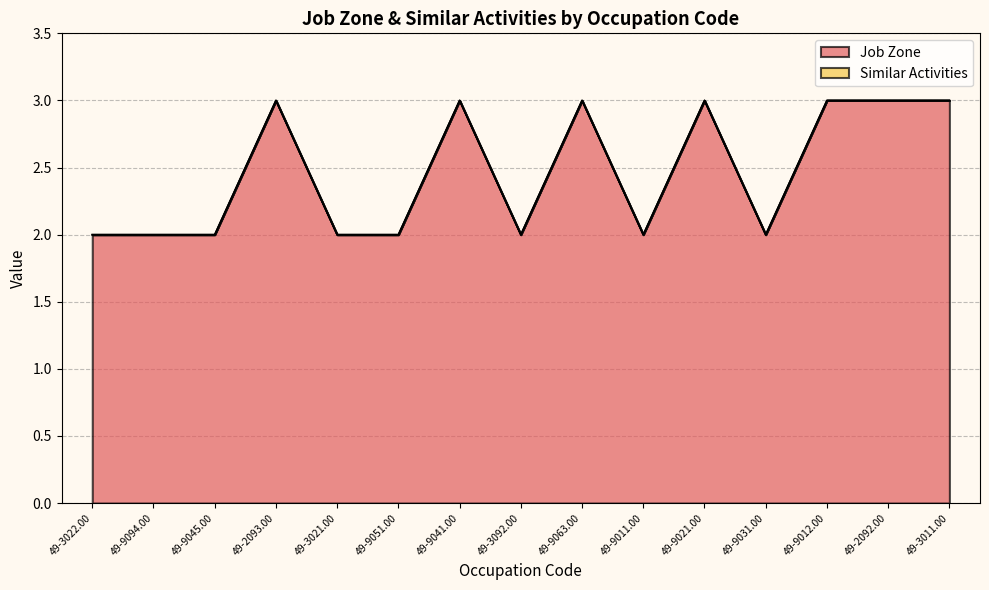

Reading left to right, transcribe all the data shown in this chart.

49-3022.00=2	49-9094.00=2	49-9045.00=2	49-2093.00=3	49-3021.00=2	49-9051.00=2	49-9041.00=3	49-3092.00=2	49-9063.00=3	49-9011.00=2	49-9021.00=3	49-9031.00=2	49-9012.00=3	49-2092.00=3	49-3011.00=3